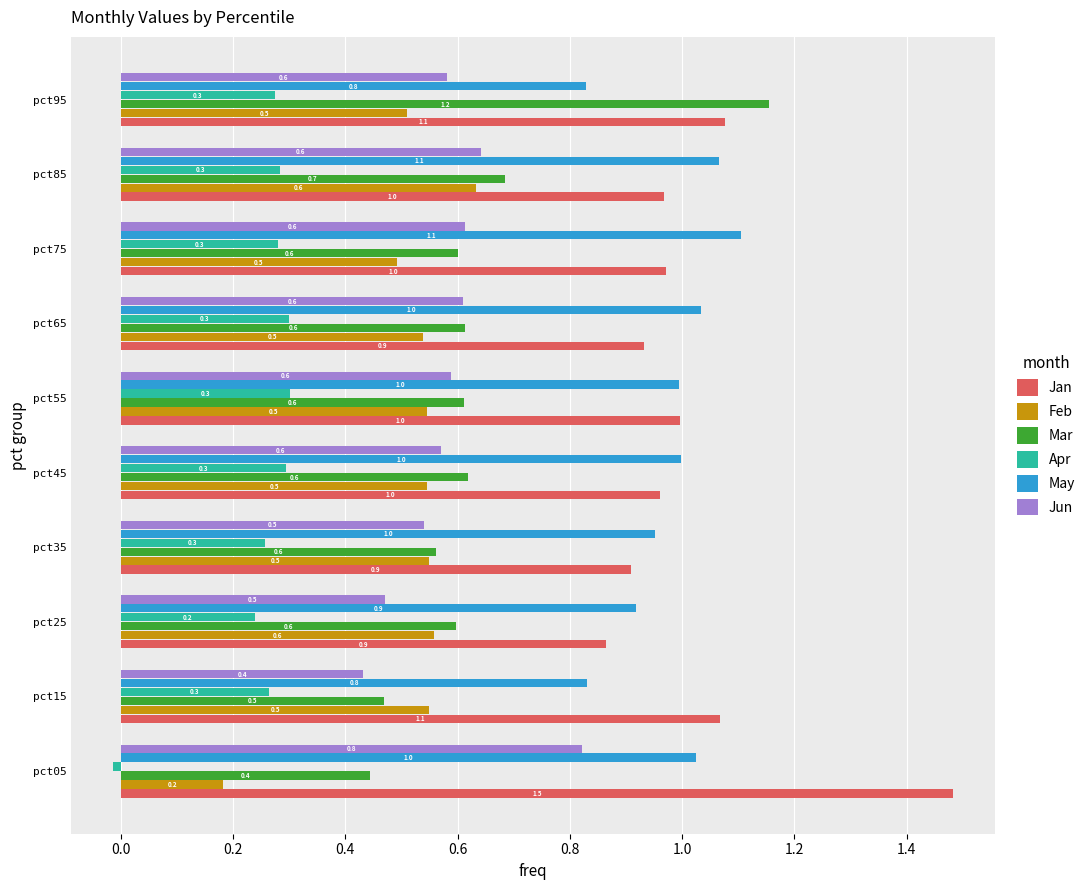

At how many categories does at least one series exceed 0?

10